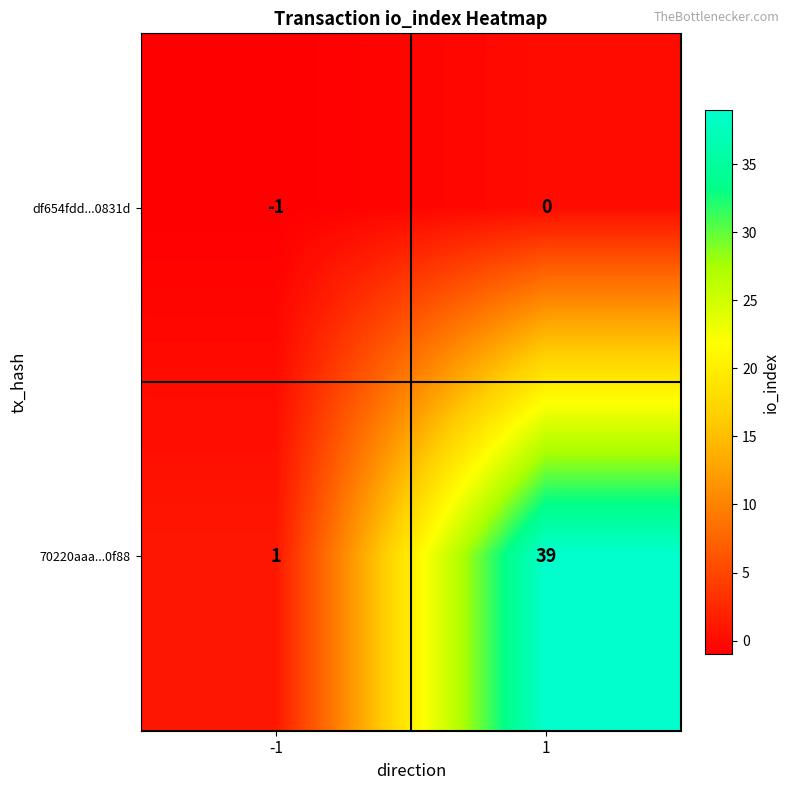

What is the average value of the 70220aaa...0f88 series?

20